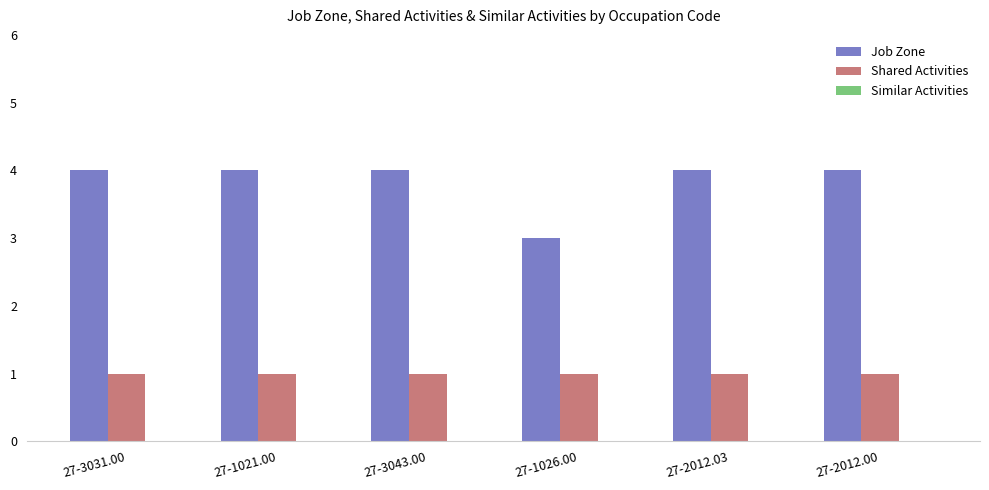

What is the difference between the highest and lowest values at 27-1021.00?

3